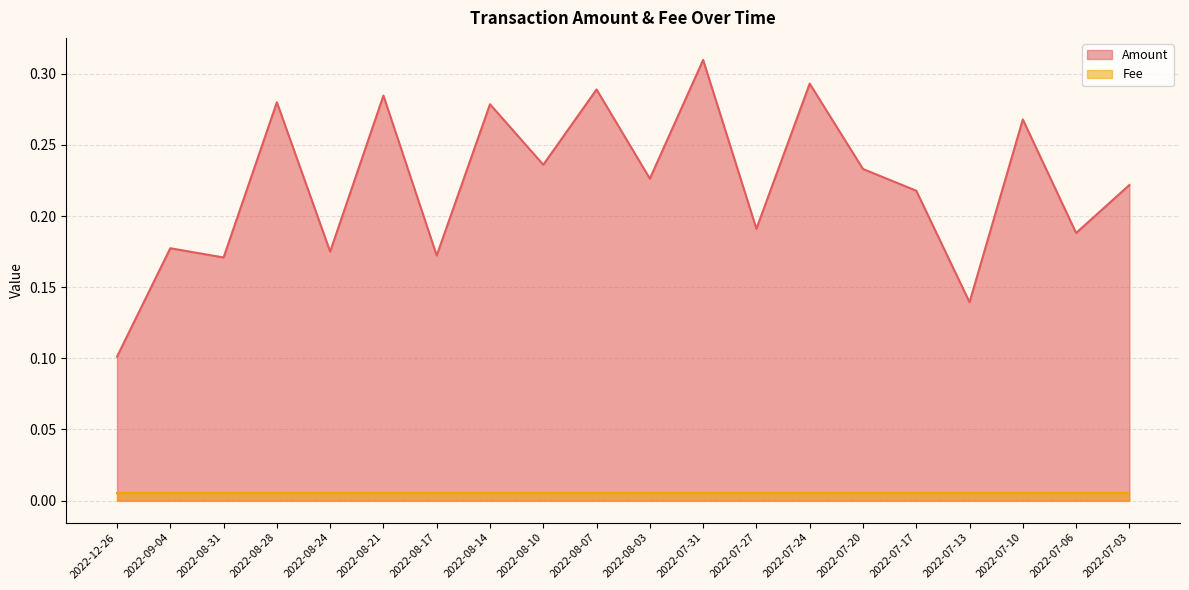

How many interior local valleys (lower than both neighbors) does the data have?

8